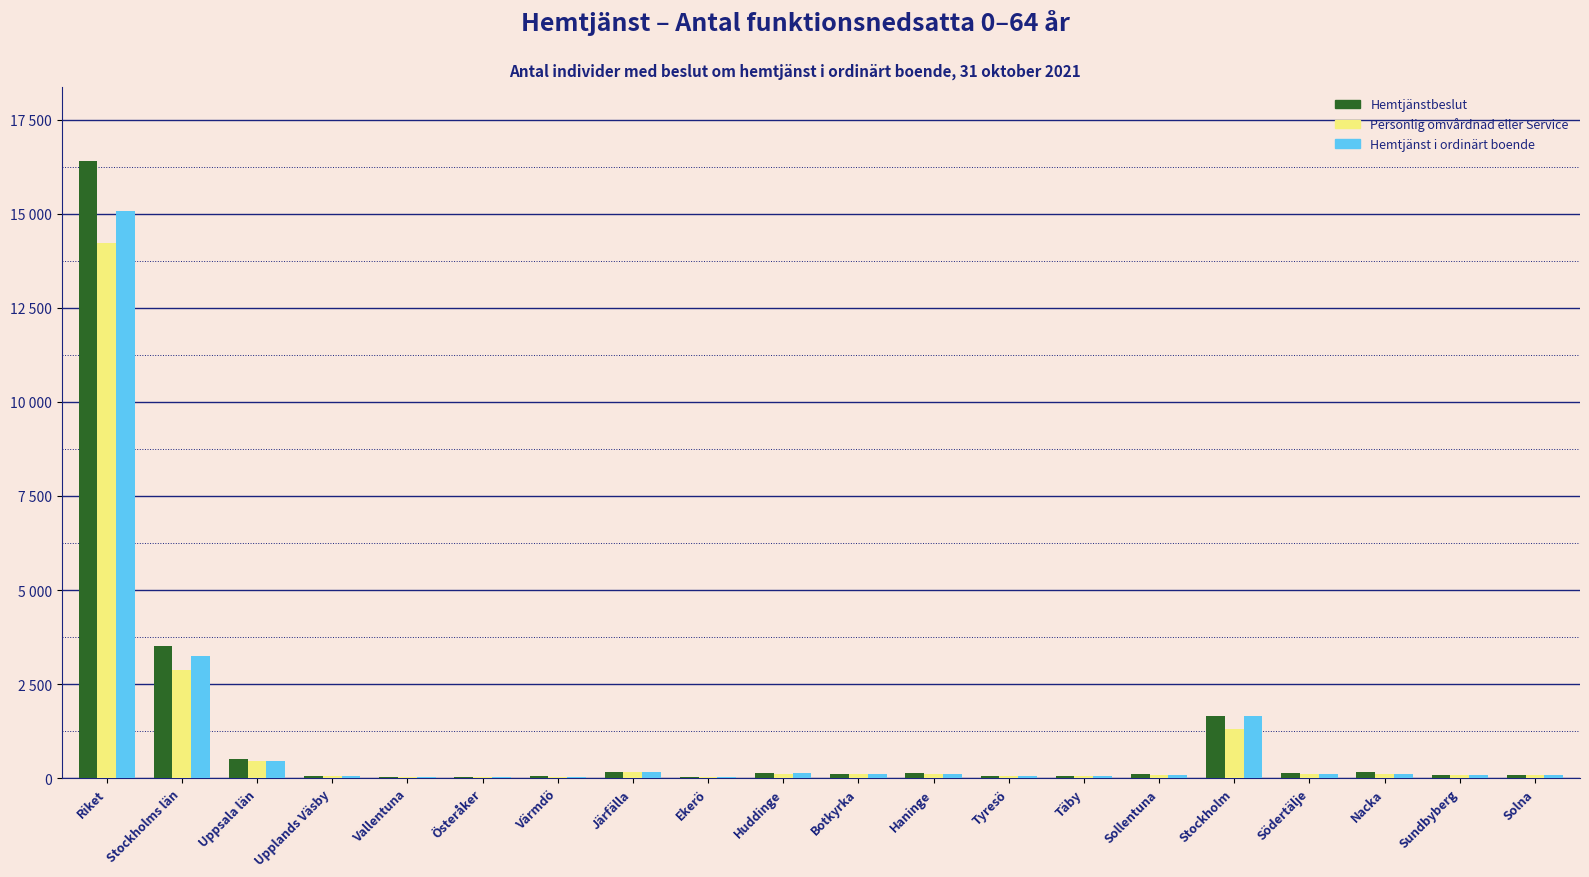

At which category is the sum across all series the highest?

Riket